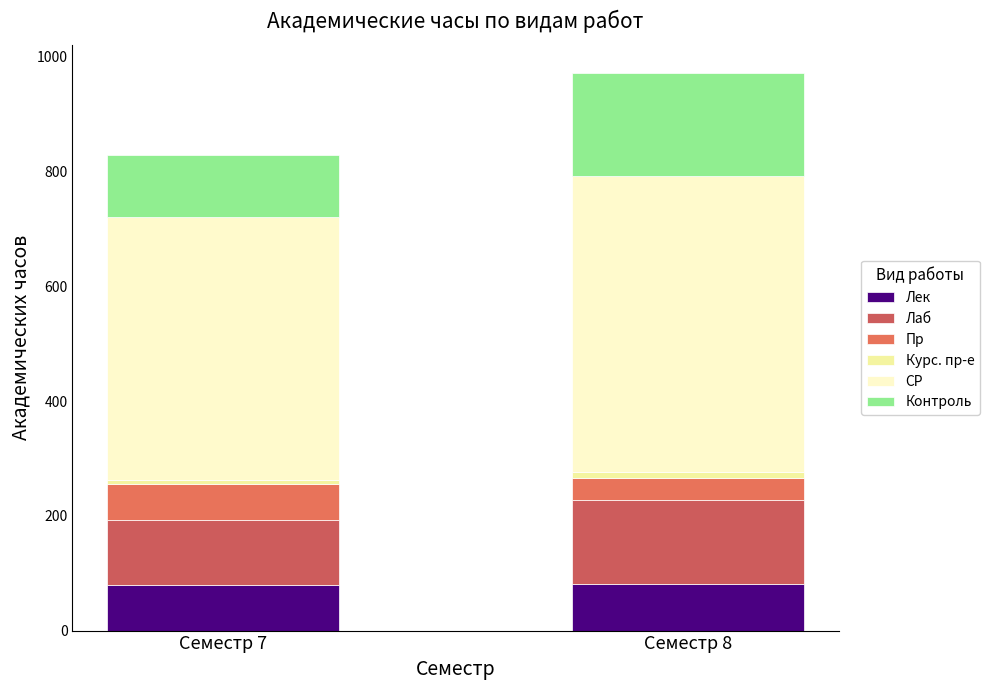

How many bars are there in total?

2